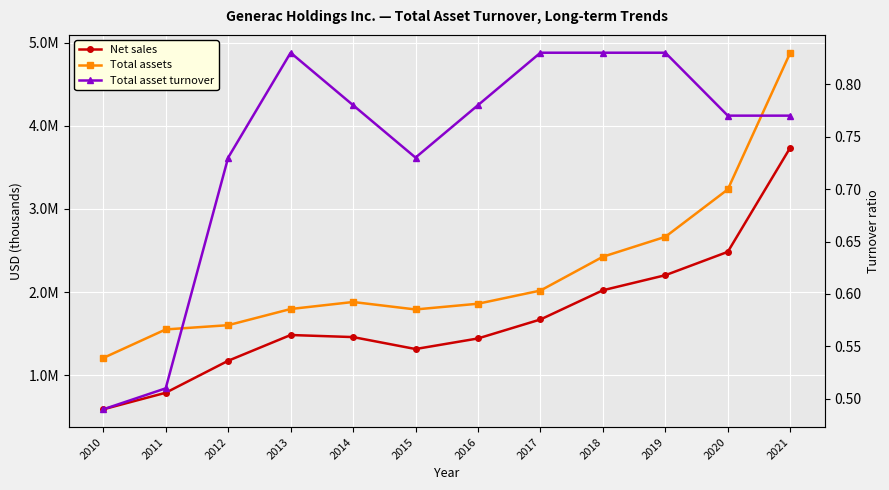

At which label is Net sales closest to 2165032?

2019